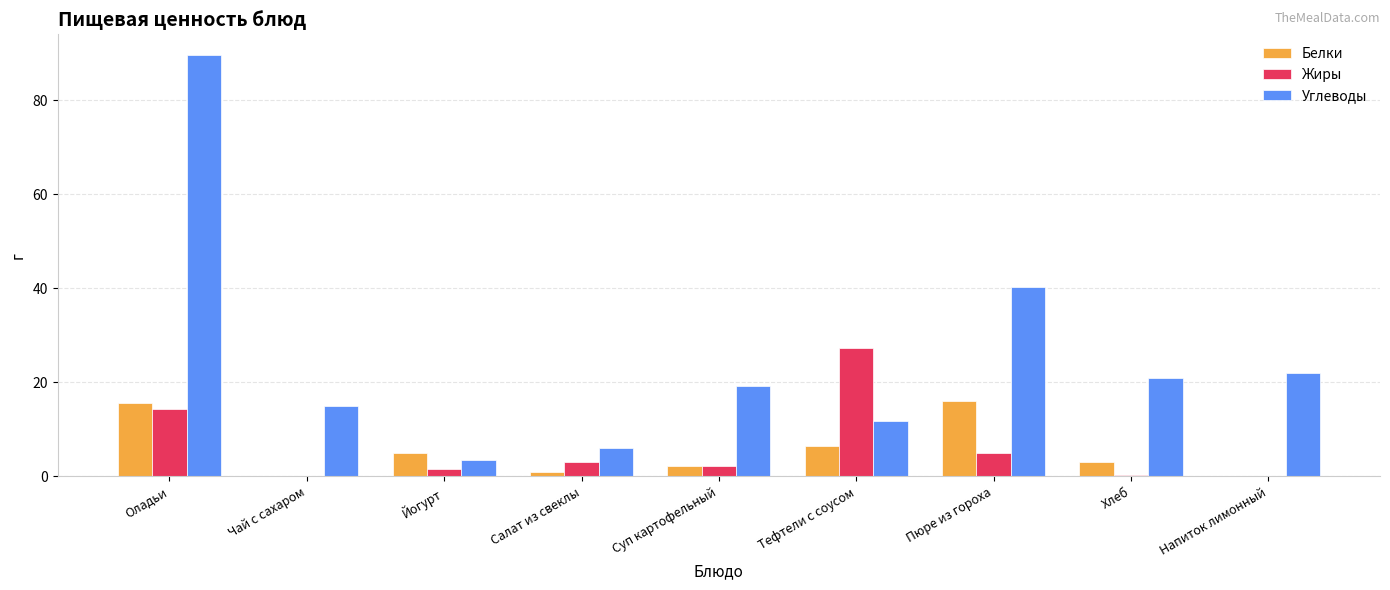

Is the value of Белки at Хлеб greater than the value of Углеводы at Салат из свеклы?

No